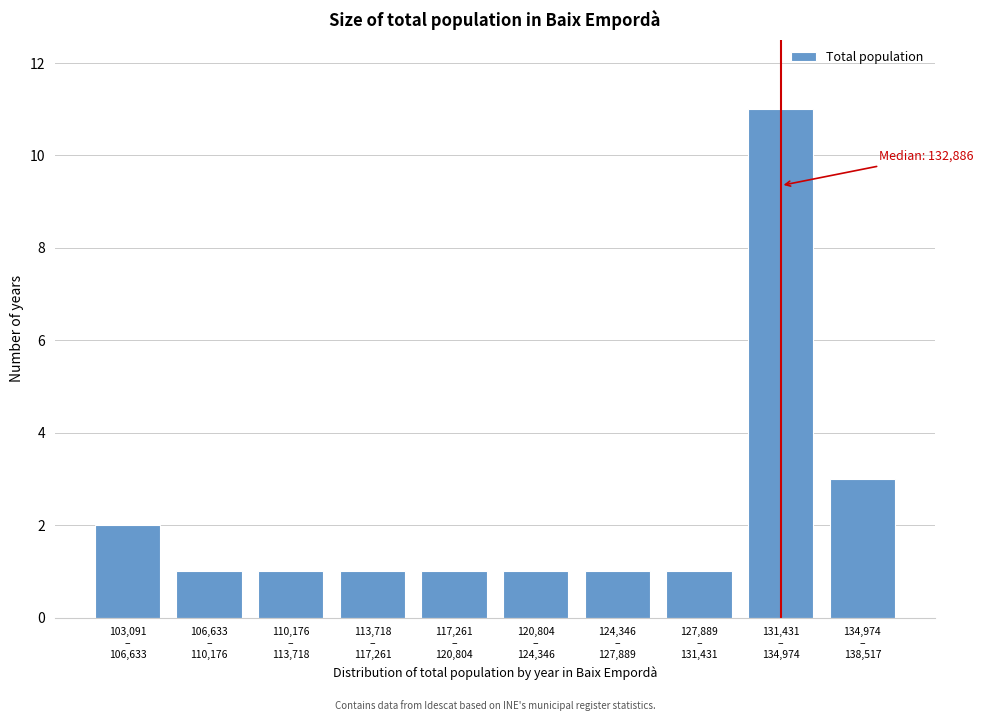

Reading left to right, transcribe all the data shown in this chart.

2	1	1	1	1	1	1	1	11	3